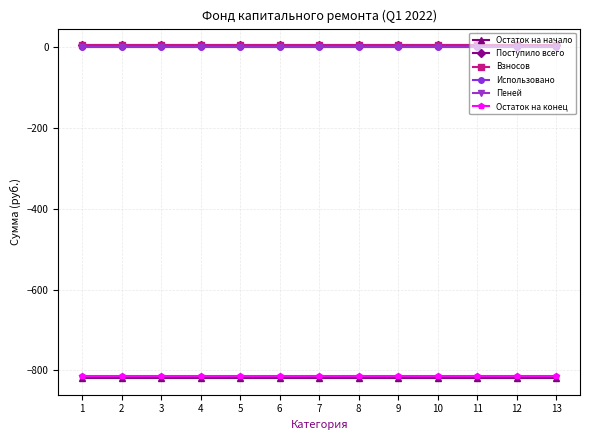

Reading left to right, list all the values displayed in this chart.

Остаток на начало: -818.8	-818.8	-818.8	-818.8	-818.8	-818.8	-818.8	-818.8	-818.8	-818.8	-818.8	-818.8	-818.8
Поступило всего: 4.2	4.2	4.2	4.2	4.2	4.2	4.2	4.2	4.2	4.2	4.2	4.2	4.2
Взносов: 4.2	4.2	4.2	4.2	4.2	4.2	4.2	4.2	4.2	4.2	4.2	4.2	4.2
Использовано: 0.0	0.0	0.0	0.0	0.0	0.0	0.0	0.0	0.0	0.0	0.0	0.0	0.0
Пеней: 0.0	0.0	0.0	0.0	0.0	0.0	0.0	0.0	0.0	0.0	0.0	0.0	0.0
Остаток на конец: -814.6	-814.6	-814.6	-814.6	-814.6	-814.6	-814.6	-814.6	-814.6	-814.6	-814.6	-814.6	-814.6